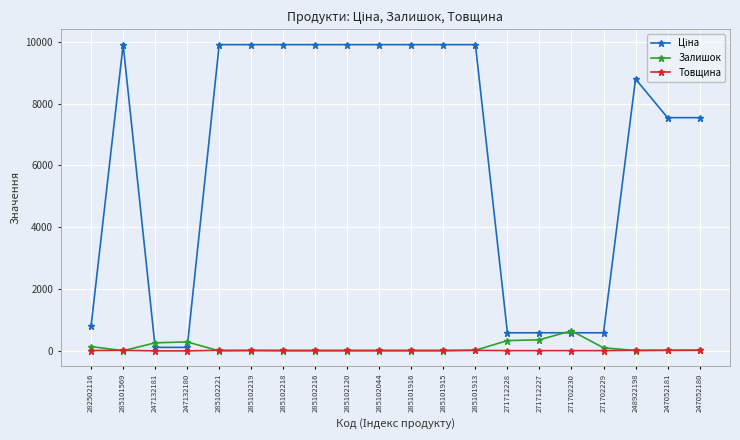

What is the total value across all series at 285101916?

9926.5